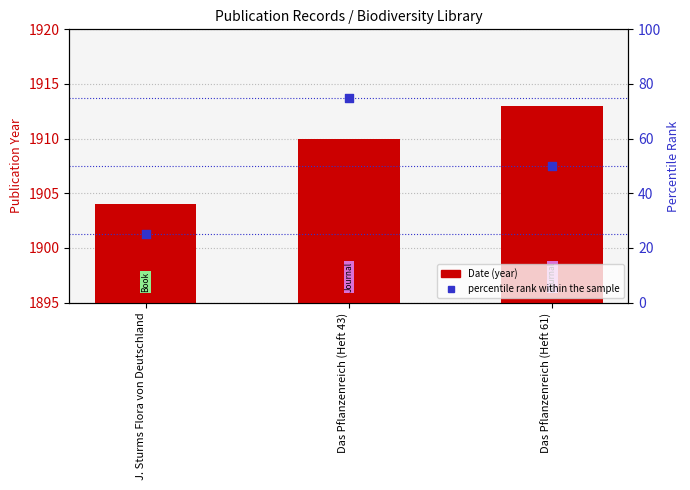

At which category is the sum across all series the highest?

Das Pflanzenreich (Heft 43)